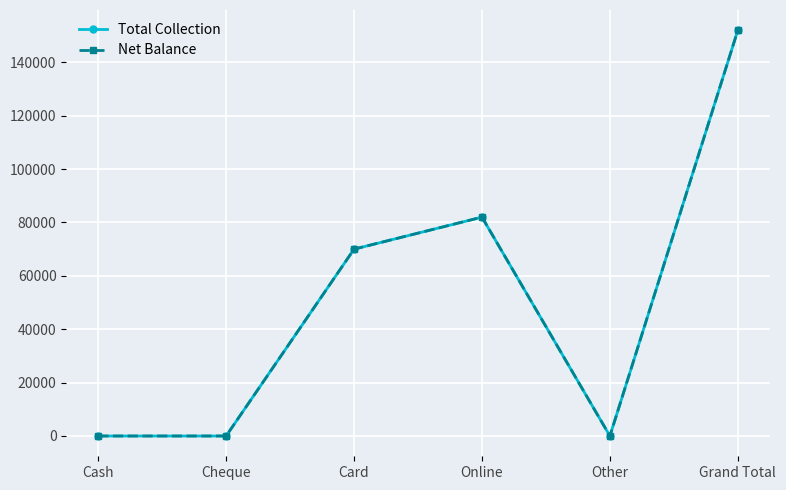

Does the chart have visible grid lines?

Yes